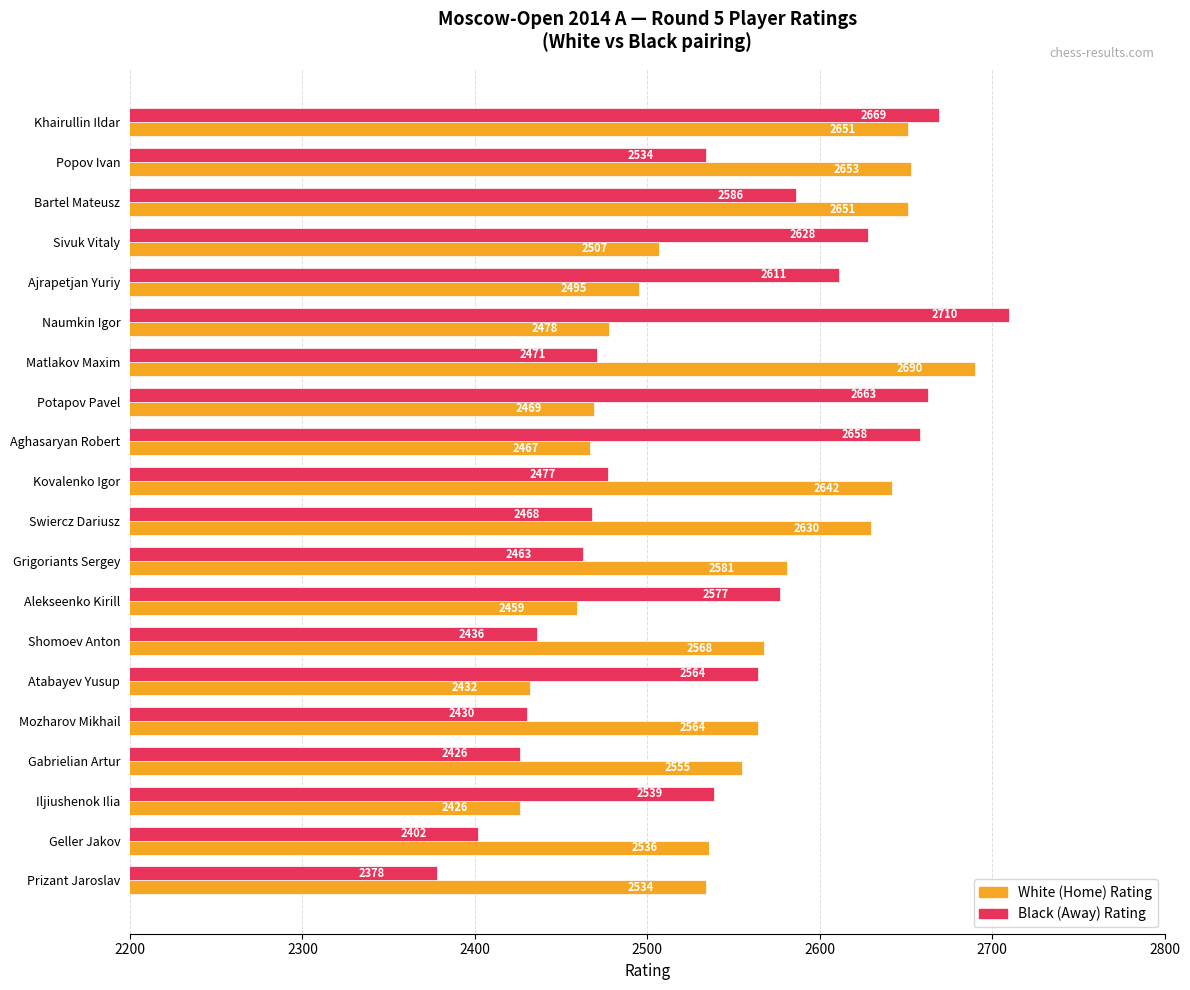

At which label does White (Home) Rating reach its minimum?

Iljiushenok Ilia